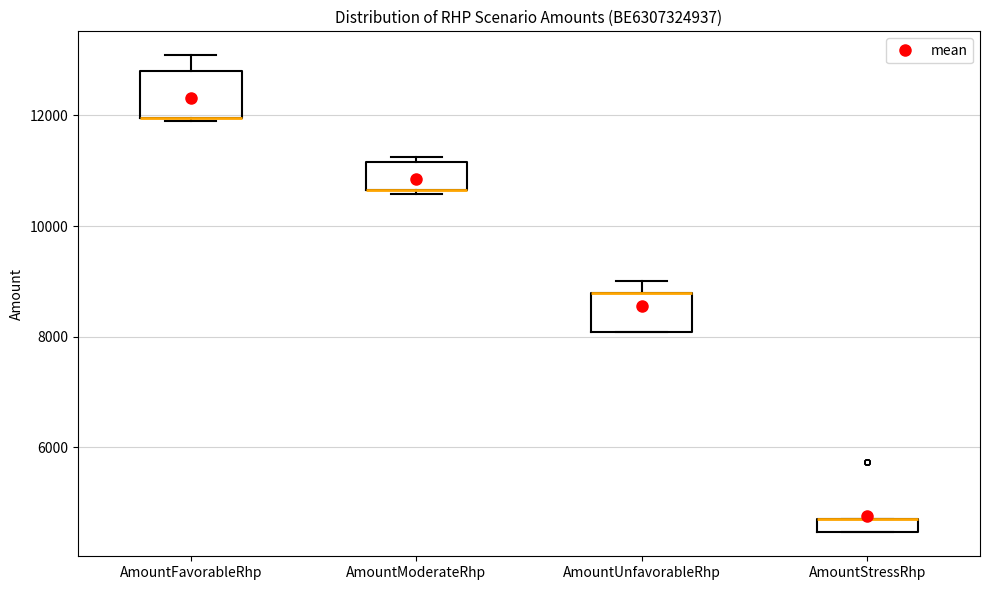

Where does the upper whisker of the box for AmountUnfavorableRhp end on the y-axis? The values are not printed on the chart, so give them approximately, as read against the axis.

9000